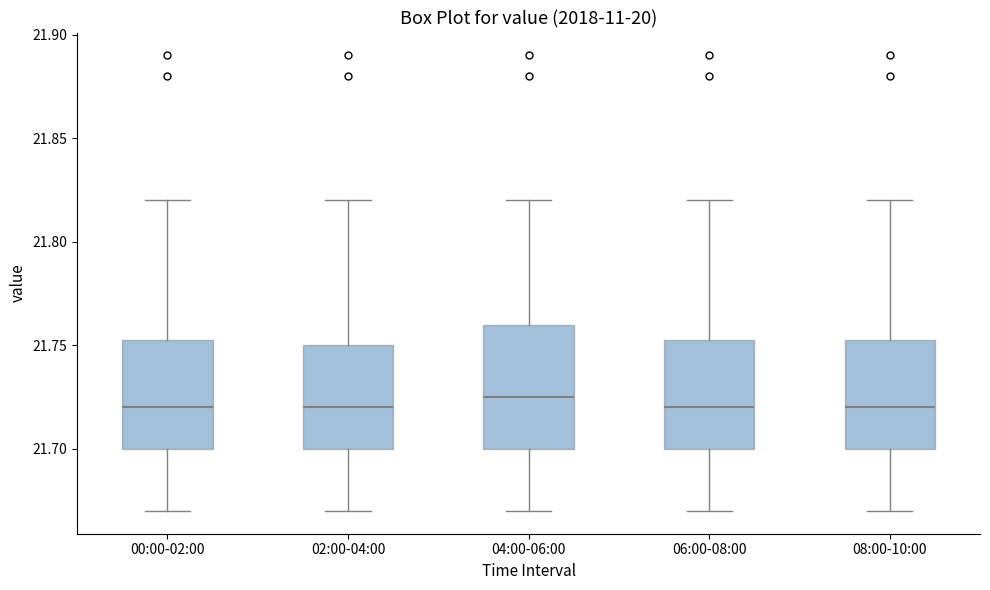

Where is the upper edge of the box for 02:00-04:00 on the y-axis? The values are not printed on the chart, so give them approximately, as read against the axis.

21.750